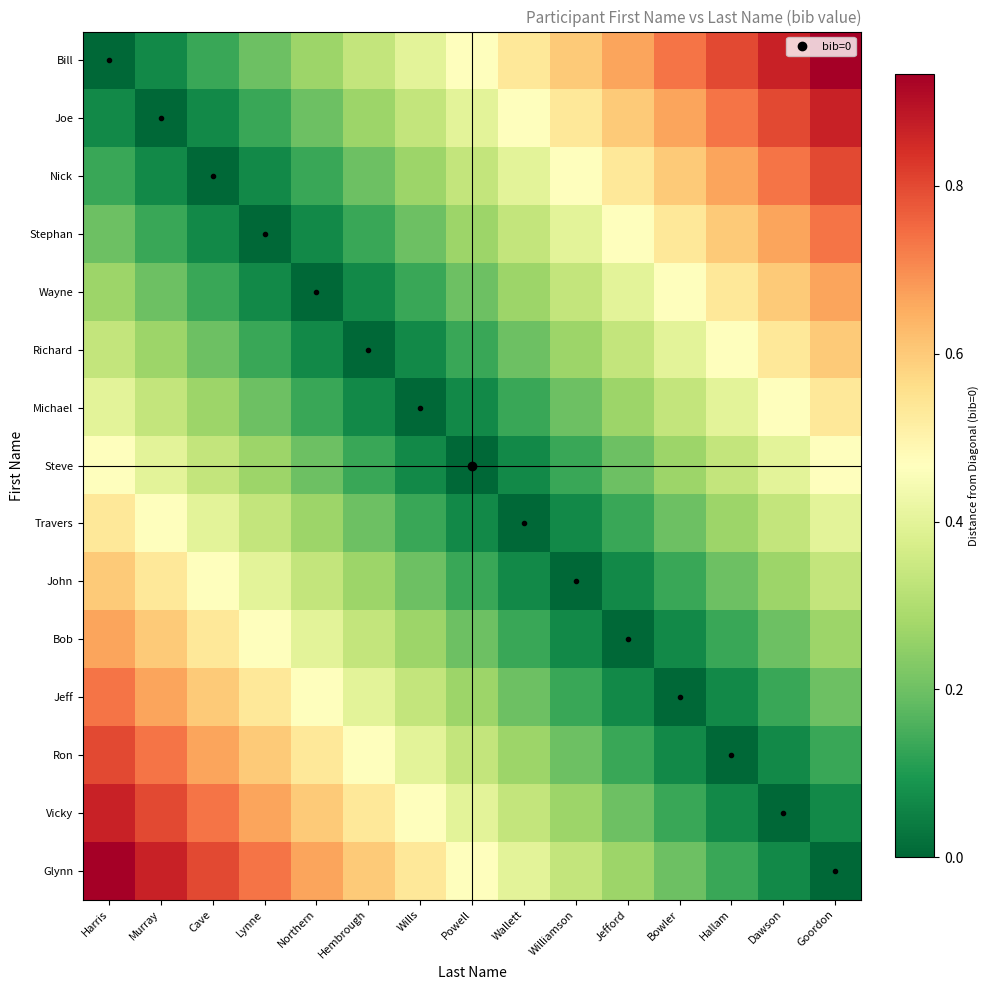

Reading left to right, extract all data points from this chart.

Bill: Harris=0.0	Murray=0.1	Cave=0.1	Lynne=0.2	Northern=0.3	Hembrough=0.3	Wills=0.4	Powell=0.5	Wallett=0.5	Williamson=0.6	Jefford=0.7	Bowler=0.7	Hallam=0.8	Dawson=0.9	Goordon=0.9
Joe: Harris=0.1	Murray=0.0	Cave=0.1	Lynne=0.1	Northern=0.2	Hembrough=0.3	Wills=0.3	Powell=0.4	Wallett=0.5	Williamson=0.5	Jefford=0.6	Bowler=0.7	Hallam=0.7	Dawson=0.8	Goordon=0.9
Nick: Harris=0.1	Murray=0.1	Cave=0.0	Lynne=0.1	Northern=0.1	Hembrough=0.2	Wills=0.3	Powell=0.3	Wallett=0.4	Williamson=0.5	Jefford=0.5	Bowler=0.6	Hallam=0.7	Dawson=0.7	Goordon=0.8
Stephan: Harris=0.2	Murray=0.1	Cave=0.1	Lynne=0.0	Northern=0.1	Hembrough=0.1	Wills=0.2	Powell=0.3	Wallett=0.3	Williamson=0.4	Jefford=0.5	Bowler=0.5	Hallam=0.6	Dawson=0.7	Goordon=0.7
Wayne: Harris=0.3	Murray=0.2	Cave=0.1	Lynne=0.1	Northern=0.0	Hembrough=0.1	Wills=0.1	Powell=0.2	Wallett=0.3	Williamson=0.3	Jefford=0.4	Bowler=0.5	Hallam=0.5	Dawson=0.6	Goordon=0.7
Richard: Harris=0.3	Murray=0.3	Cave=0.2	Lynne=0.1	Northern=0.1	Hembrough=0.0	Wills=0.1	Powell=0.1	Wallett=0.2	Williamson=0.3	Jefford=0.3	Bowler=0.4	Hallam=0.5	Dawson=0.5	Goordon=0.6
Michael: Harris=0.4	Murray=0.3	Cave=0.3	Lynne=0.2	Northern=0.1	Hembrough=0.1	Wills=0.0	Powell=0.1	Wallett=0.1	Williamson=0.2	Jefford=0.3	Bowler=0.3	Hallam=0.4	Dawson=0.5	Goordon=0.5
Steve: Harris=0.5	Murray=0.4	Cave=0.3	Lynne=0.3	Northern=0.2	Hembrough=0.1	Wills=0.1	Powell=0.0	Wallett=0.1	Williamson=0.1	Jefford=0.2	Bowler=0.3	Hallam=0.3	Dawson=0.4	Goordon=0.5
Travers: Harris=0.5	Murray=0.5	Cave=0.4	Lynne=0.3	Northern=0.3	Hembrough=0.2	Wills=0.1	Powell=0.1	Wallett=0.0	Williamson=0.1	Jefford=0.1	Bowler=0.2	Hallam=0.3	Dawson=0.3	Goordon=0.4
John: Harris=0.6	Murray=0.5	Cave=0.5	Lynne=0.4	Northern=0.3	Hembrough=0.3	Wills=0.2	Powell=0.1	Wallett=0.1	Williamson=0.0	Jefford=0.1	Bowler=0.1	Hallam=0.2	Dawson=0.3	Goordon=0.3
Bob: Harris=0.7	Murray=0.6	Cave=0.5	Lynne=0.5	Northern=0.4	Hembrough=0.3	Wills=0.3	Powell=0.2	Wallett=0.1	Williamson=0.1	Jefford=0.0	Bowler=0.1	Hallam=0.1	Dawson=0.2	Goordon=0.3
Jeff: Harris=0.7	Murray=0.7	Cave=0.6	Lynne=0.5	Northern=0.5	Hembrough=0.4	Wills=0.3	Powell=0.3	Wallett=0.2	Williamson=0.1	Jefford=0.1	Bowler=0.0	Hallam=0.1	Dawson=0.1	Goordon=0.2
Ron: Harris=0.8	Murray=0.7	Cave=0.7	Lynne=0.6	Northern=0.5	Hembrough=0.5	Wills=0.4	Powell=0.3	Wallett=0.3	Williamson=0.2	Jefford=0.1	Bowler=0.1	Hallam=0.0	Dawson=0.1	Goordon=0.1
Vicky: Harris=0.9	Murray=0.8	Cave=0.7	Lynne=0.7	Northern=0.6	Hembrough=0.5	Wills=0.5	Powell=0.4	Wallett=0.3	Williamson=0.3	Jefford=0.2	Bowler=0.1	Hallam=0.1	Dawson=0.0	Goordon=0.1
Glynn: Harris=0.9	Murray=0.9	Cave=0.8	Lynne=0.7	Northern=0.7	Hembrough=0.6	Wills=0.5	Powell=0.5	Wallett=0.4	Williamson=0.3	Jefford=0.3	Bowler=0.2	Hallam=0.1	Dawson=0.1	Goordon=0.0